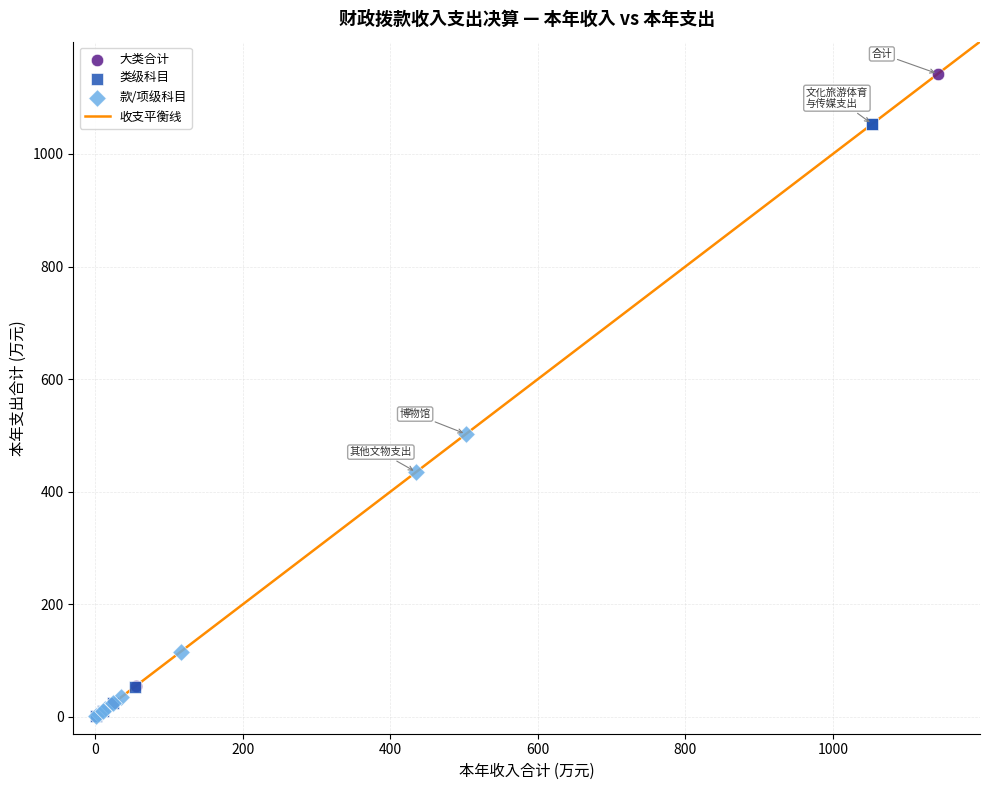

Which series has the largest Y range (max minus min)?

大类合计